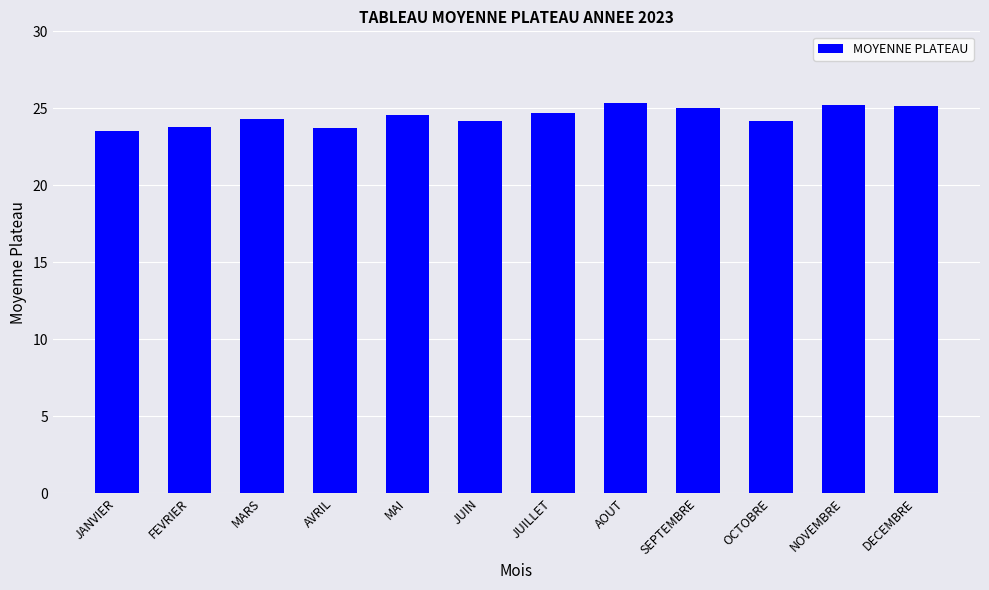

Are the bars horizontal?

No